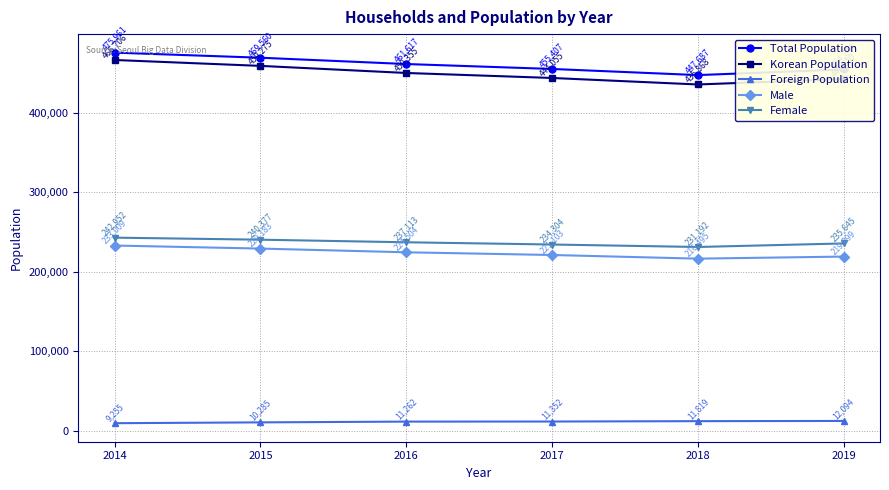

Reading right to left, transcribe all the data shown in this chart.

Total Population: 2019=454744	2018=447687	2017=455407	2016=461617	2015=469560	2014=475961
Korean Population: 2019=442650	2018=435868	2017=444055	2016=450355	2015=459275	2014=466706
Foreign Population: 2019=12094	2018=11819	2017=11352	2016=11262	2015=10285	2014=9255
Male: 2019=219099	2018=216495	2017=221103	2016=224504	2015=229183	2014=233009
Female: 2019=235645	2018=231192	2017=234304	2016=237113	2015=240377	2014=242952